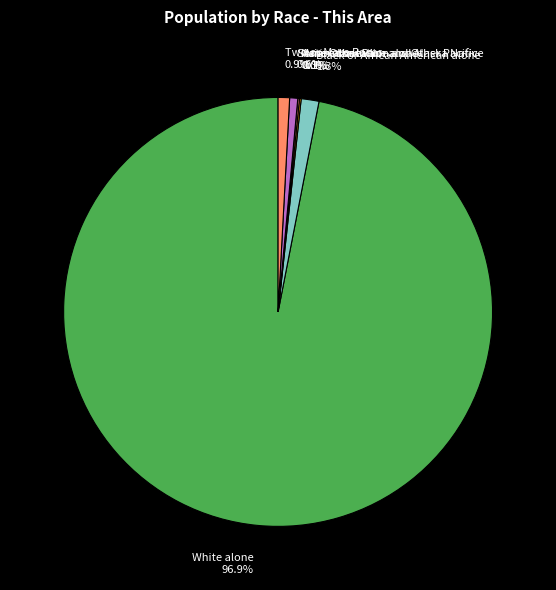

What percentage is the White alone slice, to the nearest percent?

97%